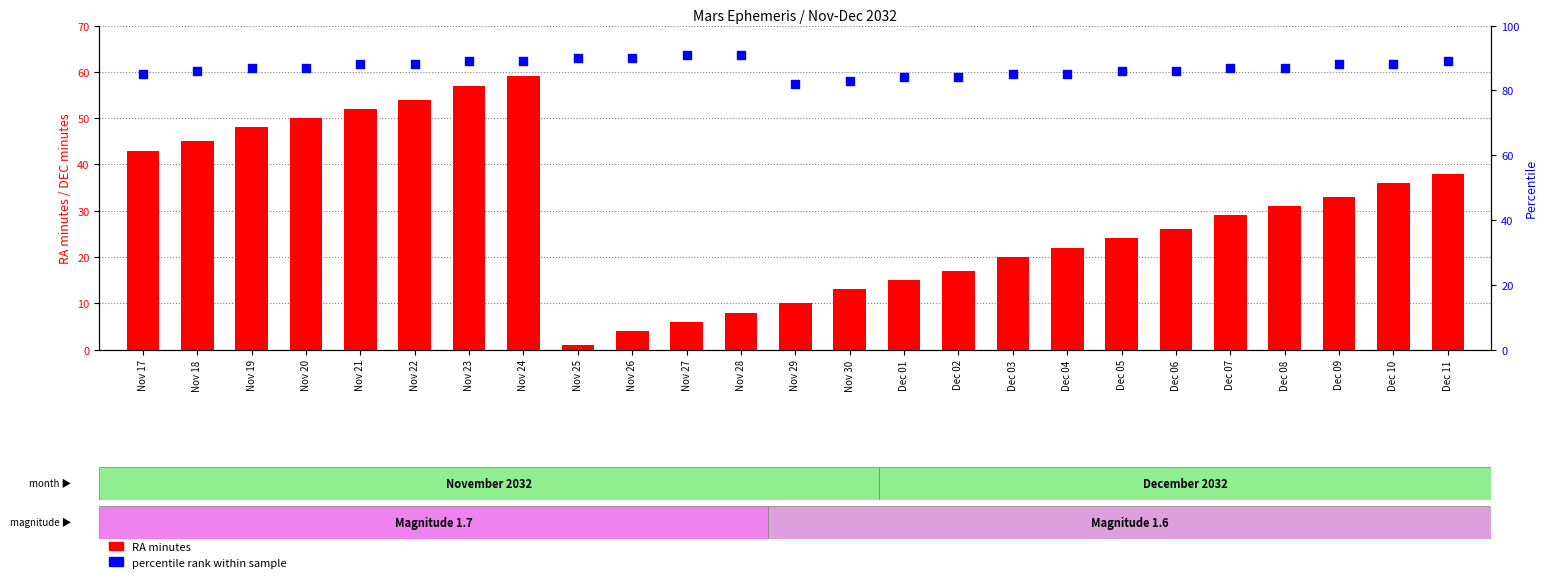

At how many categories does at least one series exceed 50?

25